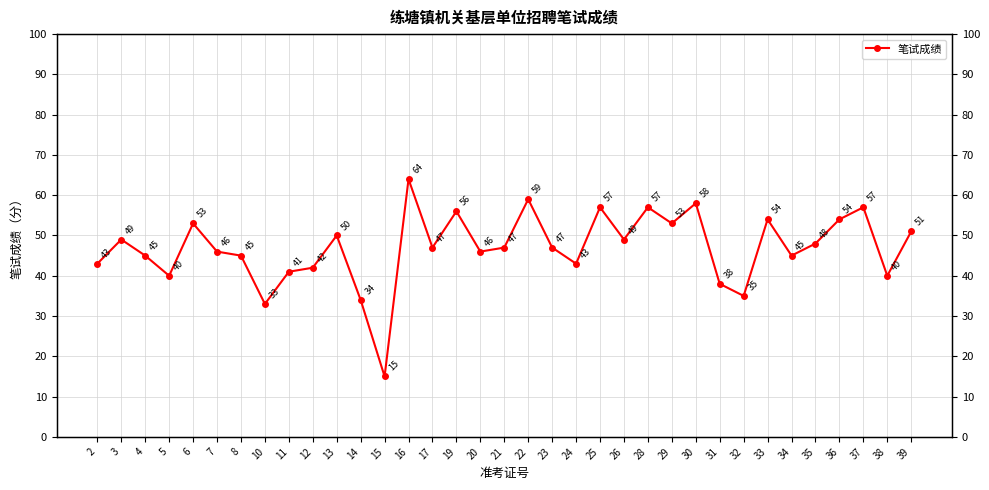

List the labels in order of value, smallest first.

15, 10, 14, 32, 31, 5, 38, 11, 12, 2, 24, 4, 8, 34, 7, 20, 17, 21, 23, 35, 3, 26, 13, 39, 6, 29, 33, 36, 19, 25, 28, 37, 30, 22, 16